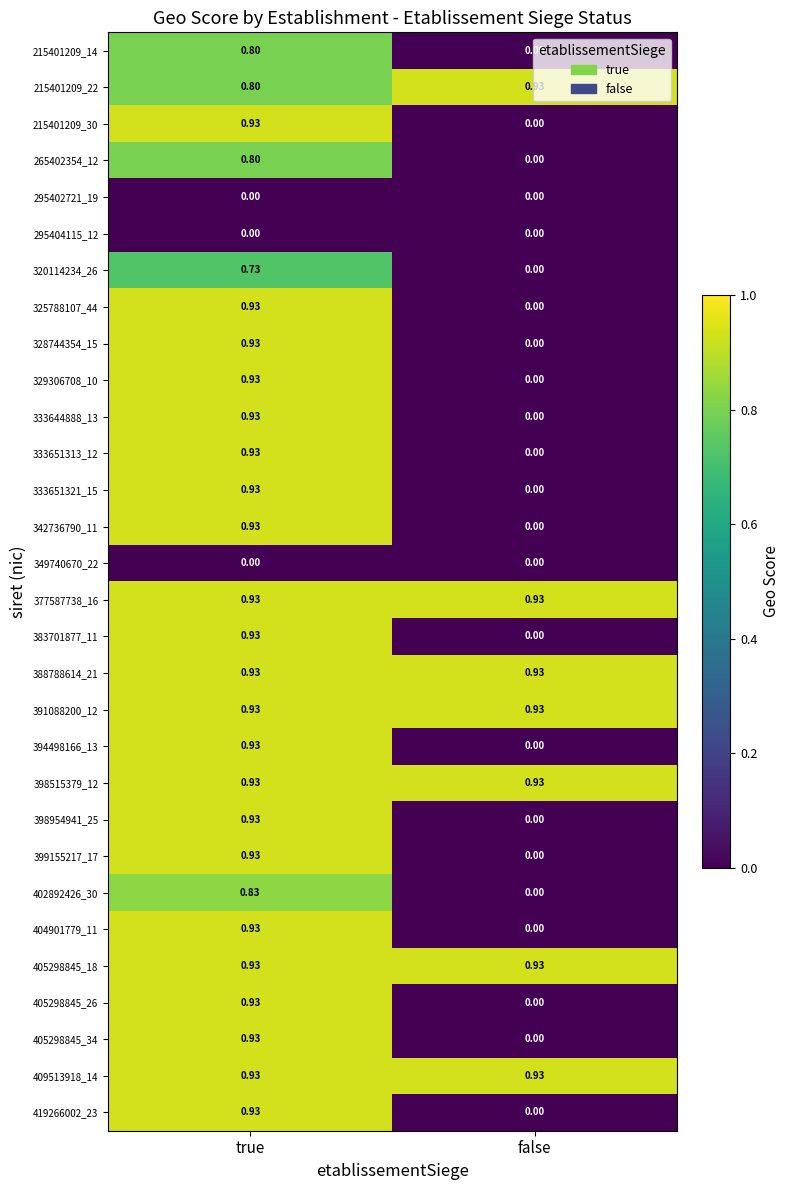

At which label does 402892426_30 reach its peak?

true